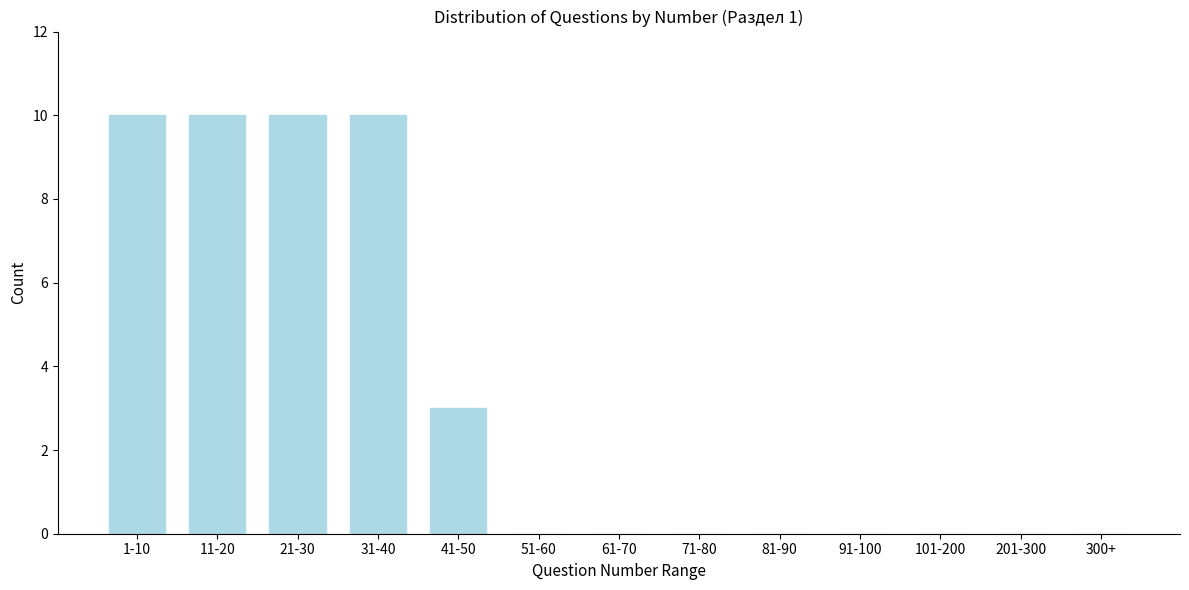

Reading left to right, what are all the values shown in this chart?

1-10=10	11-20=10	21-30=10	31-40=10	41-50=3	51-60=0	61-70=0	71-80=0	81-90=0	91-100=0	101-200=0	201-300=0	300+=0